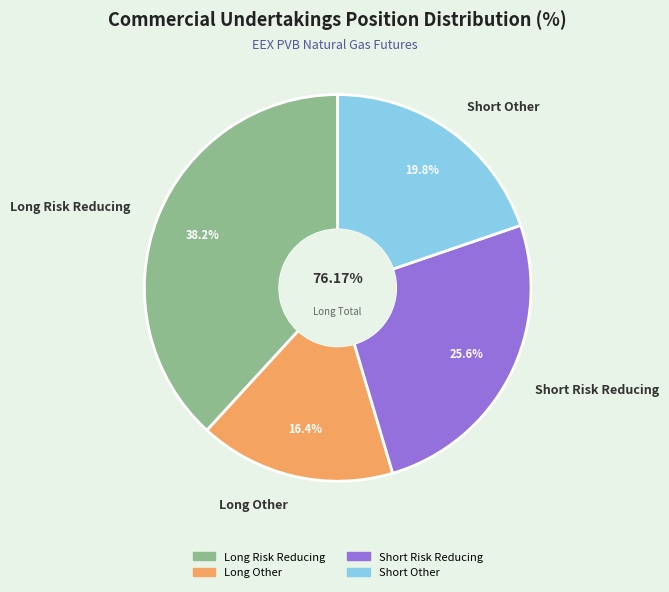

Which category has the biggest portion of the pie?

Long Risk Reducing